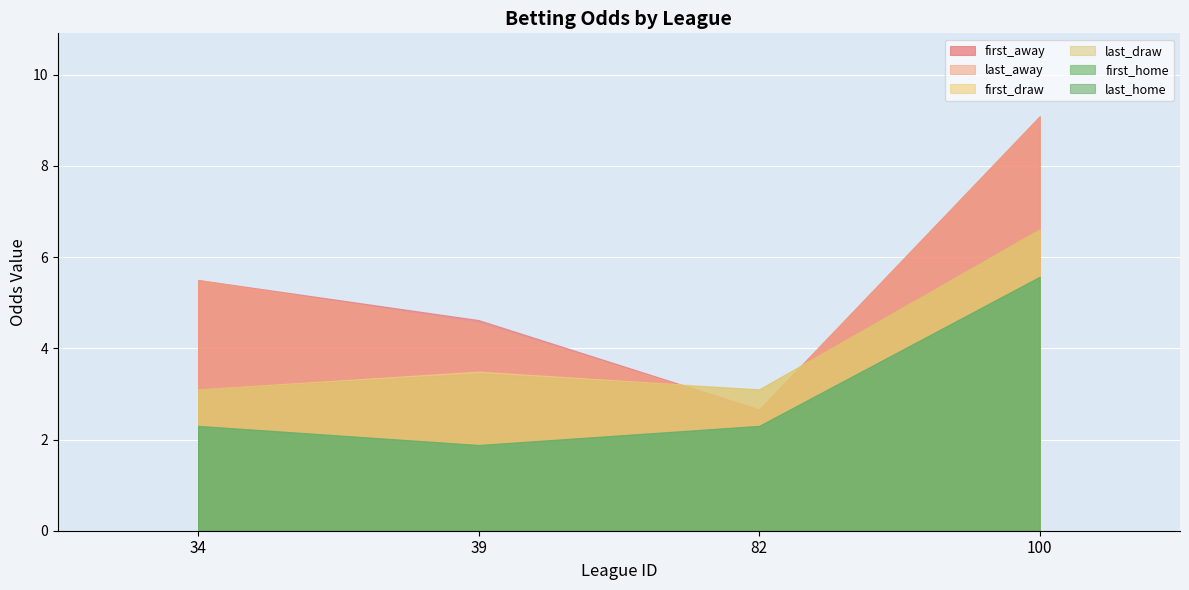

What is the average value of the last_home series?

3.0